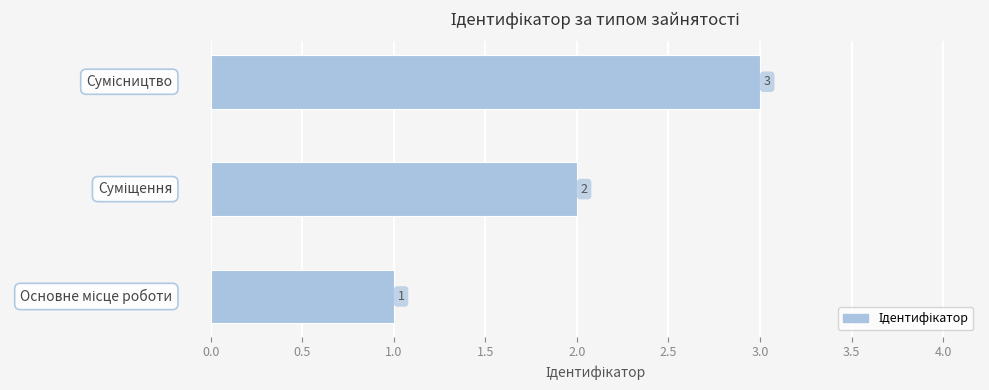

What is the sum of all values?

6